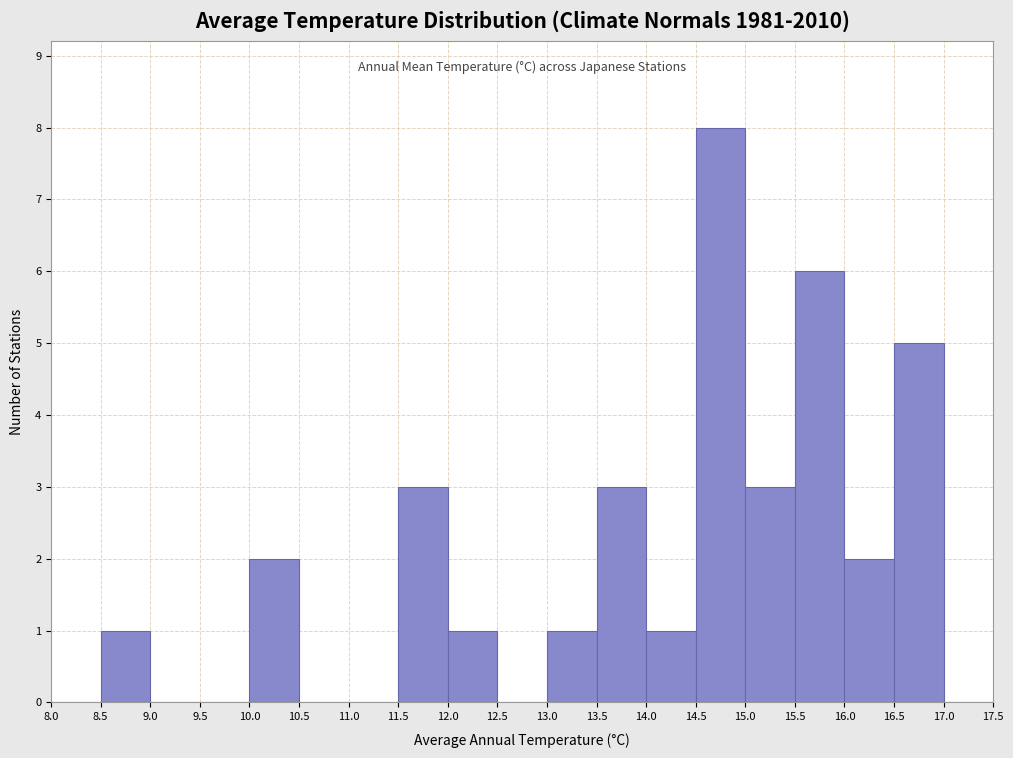

Reading left to right, list every bar in this chart as the range it spans on the x-axis followed by its height. The values are not printed on the chart, so give them approximately, as read against the axis.

8.0 to 8.5: 0
8.5 to 9.0: 1
9.0 to 9.5: 0
9.5 to 10.0: 0
10.0 to 10.5: 2
10.5 to 11.0: 0
11.0 to 11.5: 0
11.5 to 12.0: 3
12.0 to 12.5: 1
12.5 to 13.0: 0
13.0 to 13.5: 1
13.5 to 14.0: 3
14.0 to 14.5: 1
14.5 to 15.0: 8
15.0 to 15.5: 3
15.5 to 16.0: 6
16.0 to 16.5: 2
16.5 to 17.0: 5
17.0 to 17.5: 0